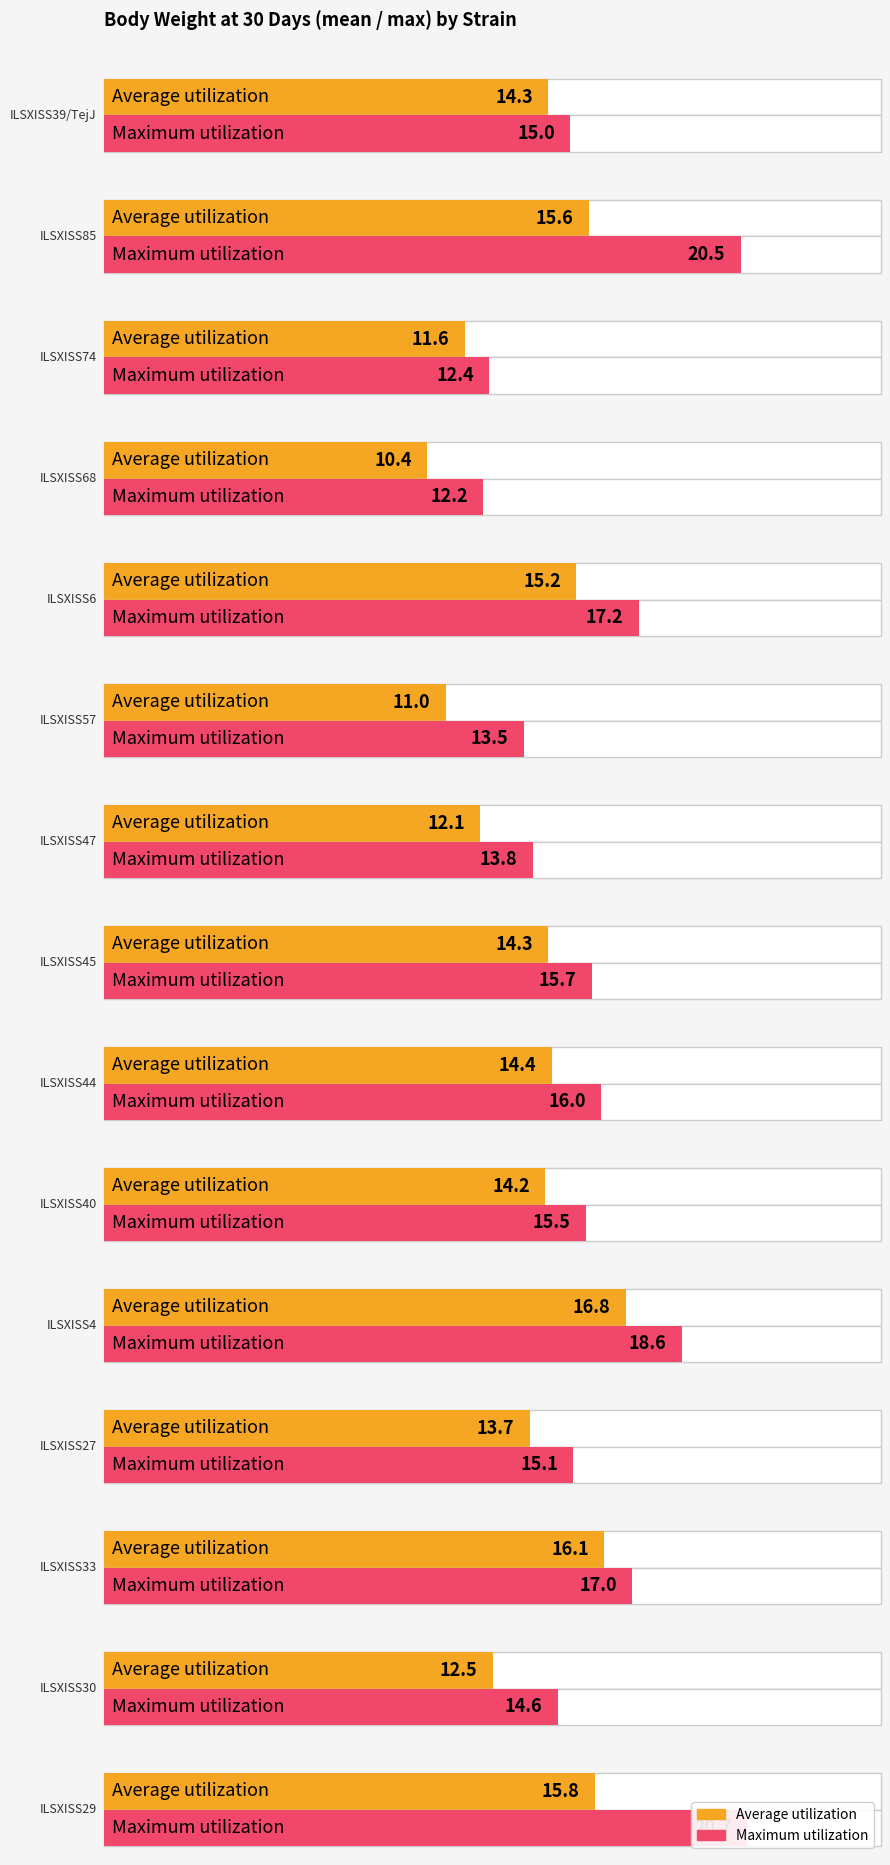

At how many categories does at least one series exceed 17?

4